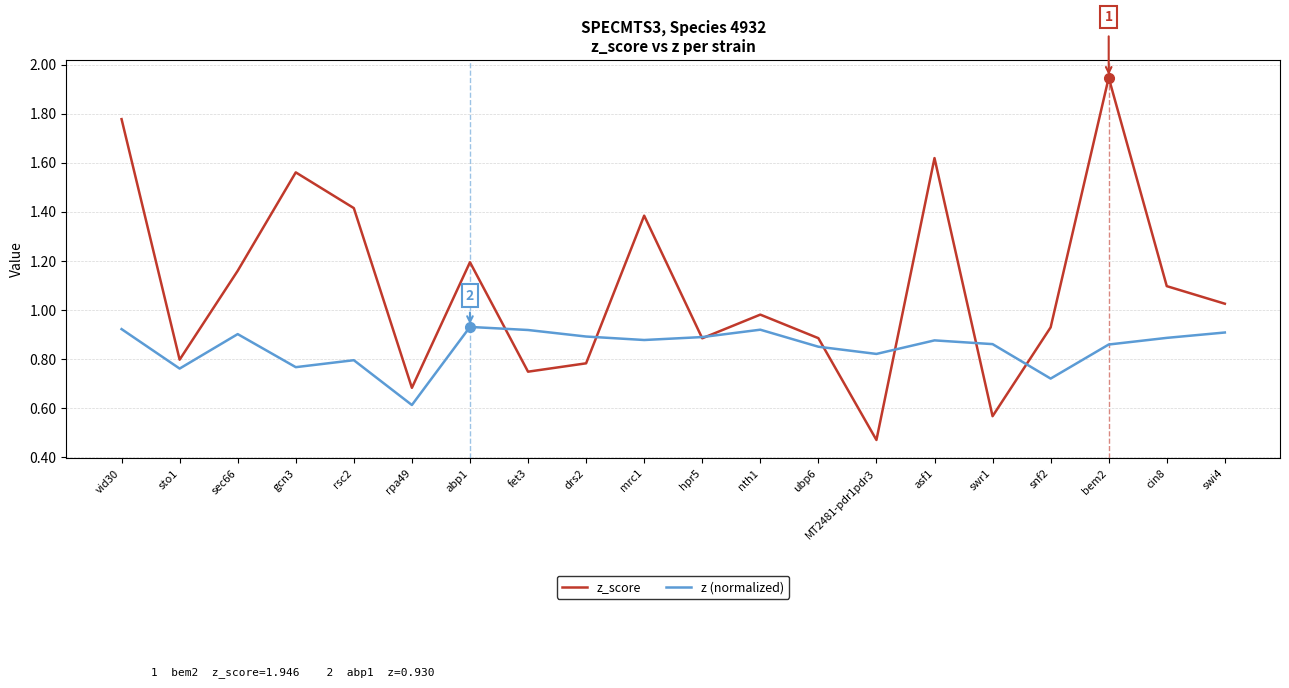

List the series in order of their overall mean, lowest first.

z (normalized), z_score